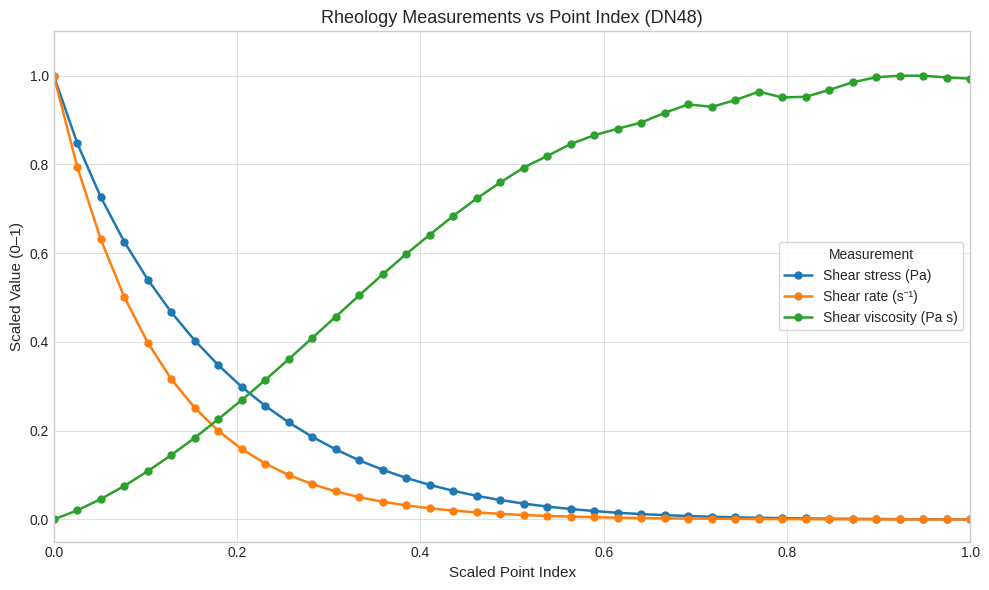

True or false: Shear stress (Pa) and Shear viscosity (Pa s) cross at least once.

True